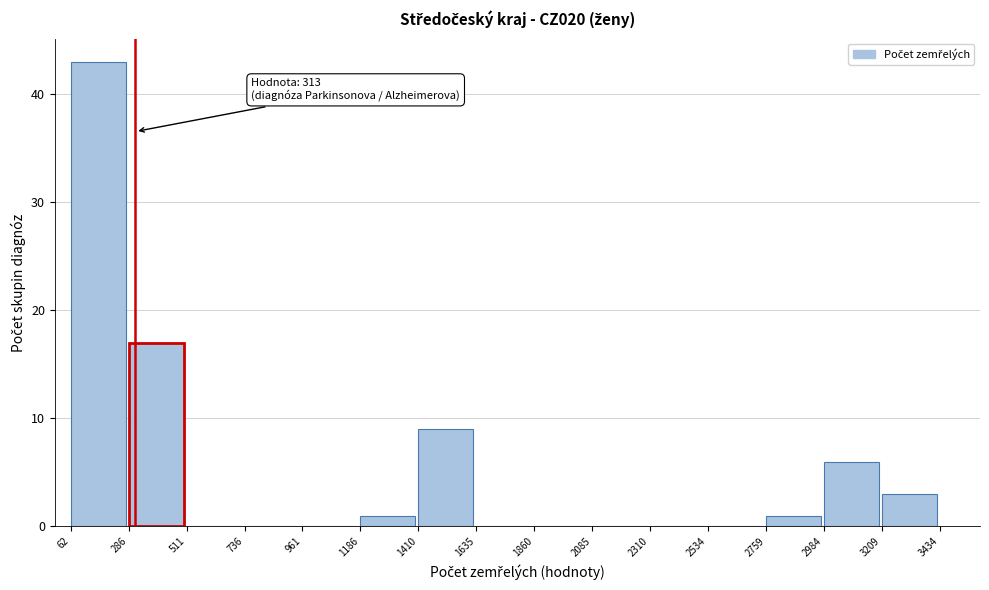

Which range on the x-axis has the tallest bar?

62 to 286